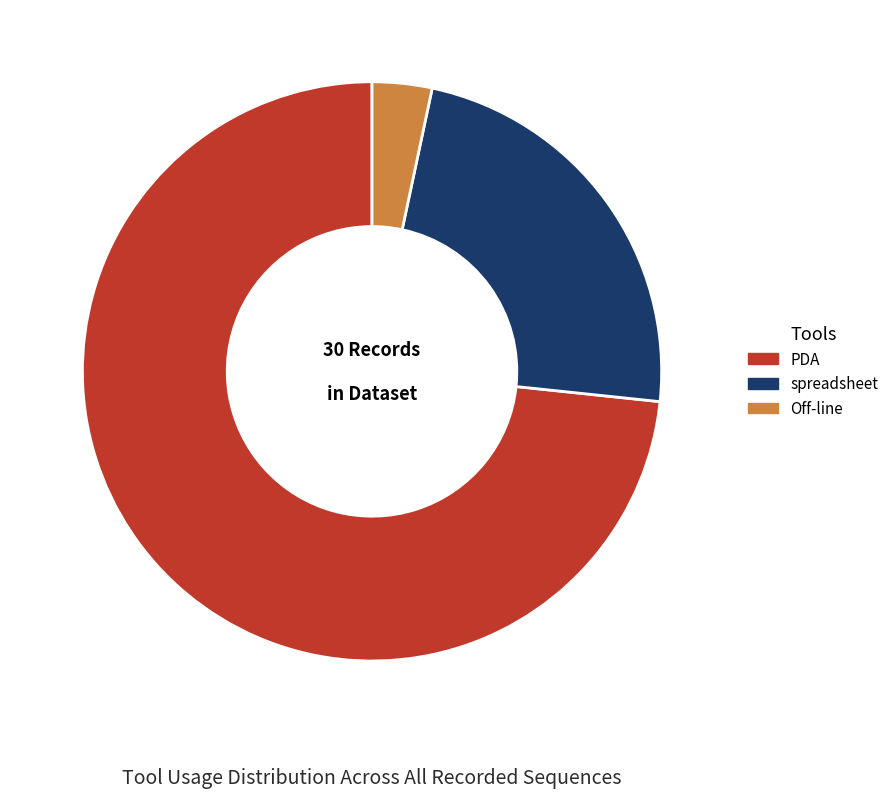

Rank the categories by value from highest to lowest.

PDA, spreadsheet, Off-line